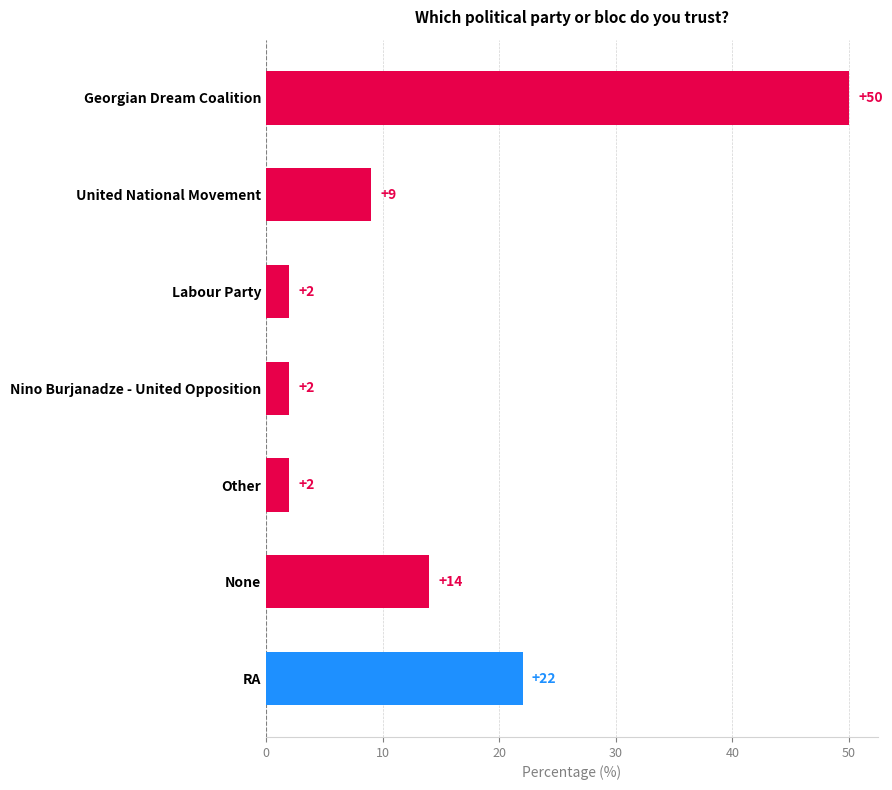

What is the ratio of the value at Labour Party to the value at Nino Burjanadze - United Opposition?

1.0